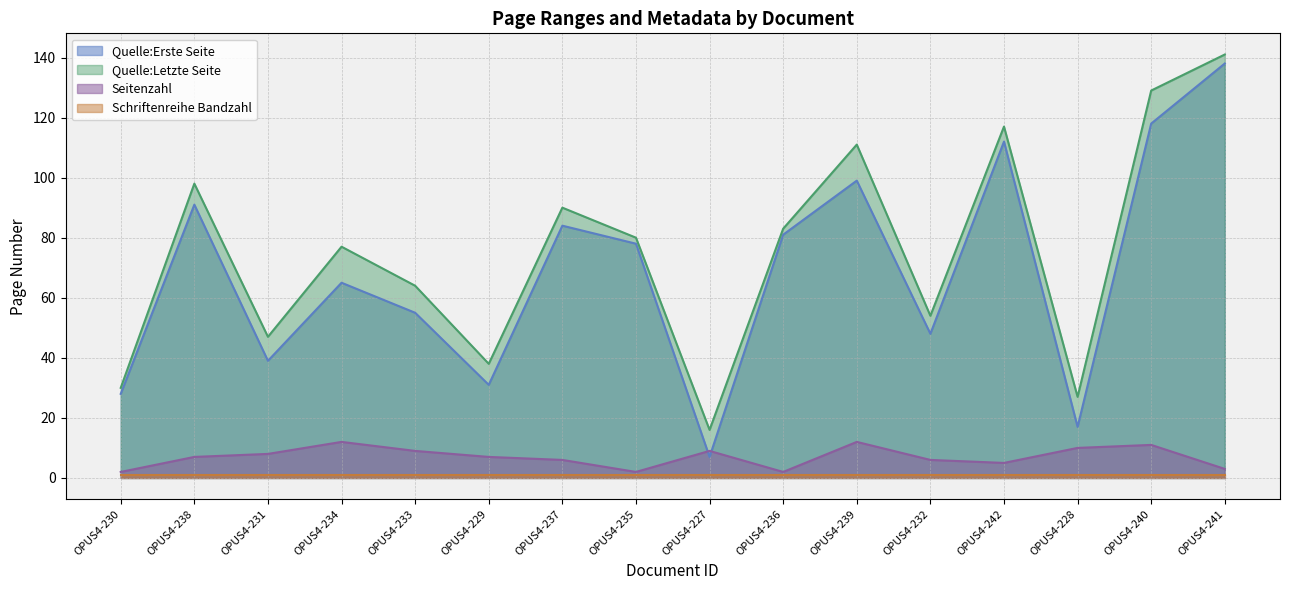

How many data points in Seitenzahl are above 7?

7